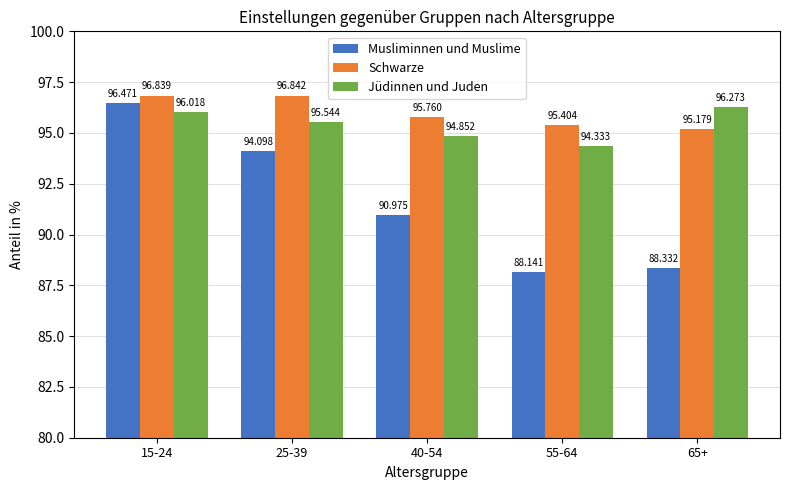

What is the total value across all series at 65+?

279.8